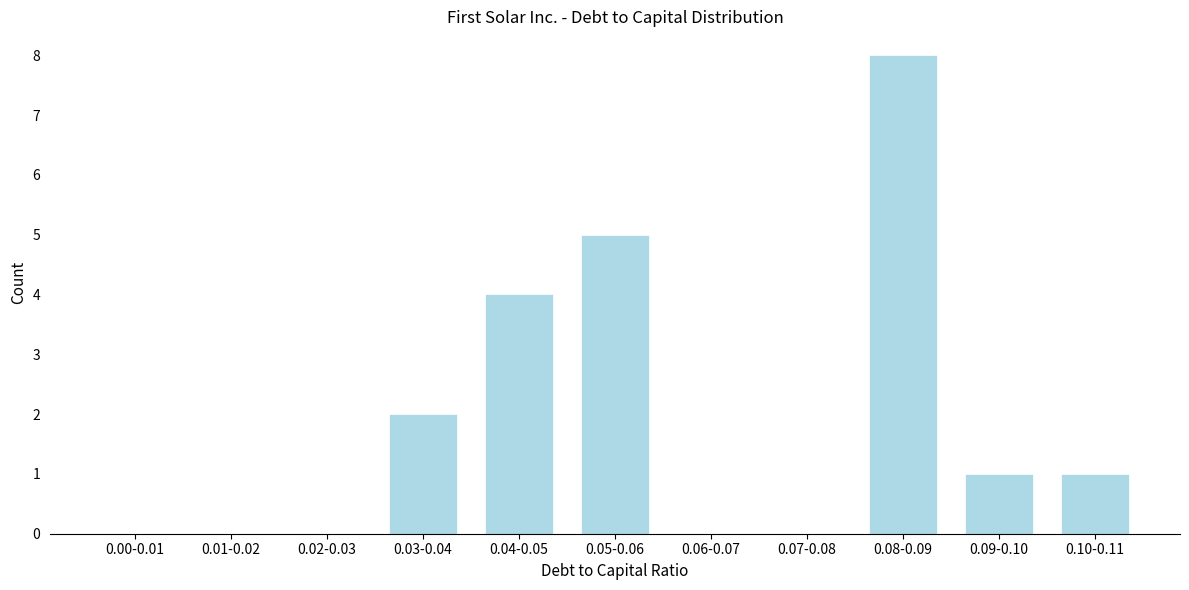

Reading left to right, list all the values displayed in this chart.

0.00-0.01=0	0.01-0.02=0	0.02-0.03=0	0.03-0.04=2	0.04-0.05=4	0.05-0.06=5	0.06-0.07=0	0.07-0.08=0	0.08-0.09=8	0.09-0.10=1	0.10-0.11=1